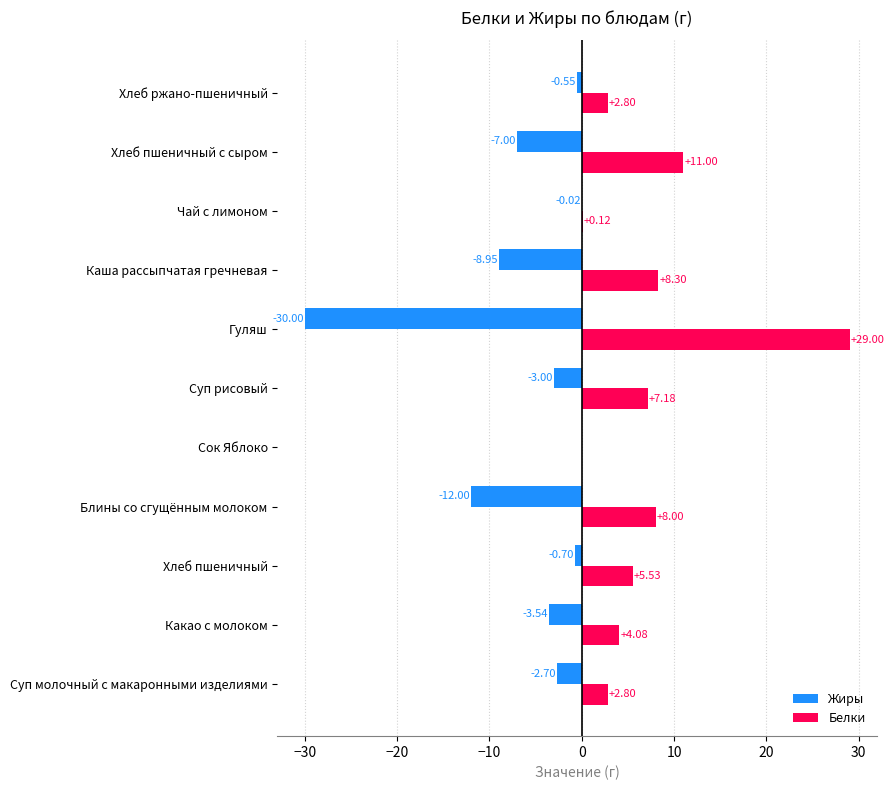

Count the number of categories in the chart.

11